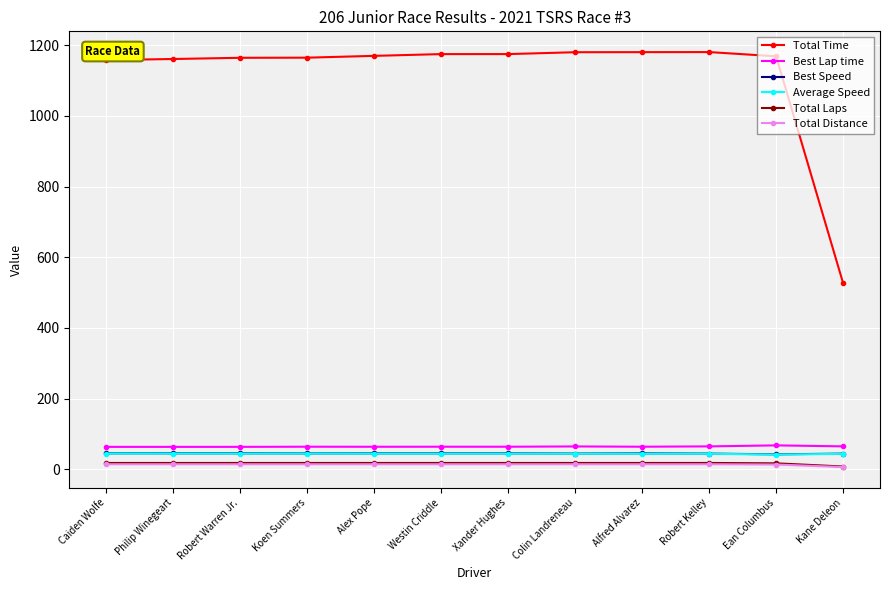

Which series has the widest spread of values?

Total Time